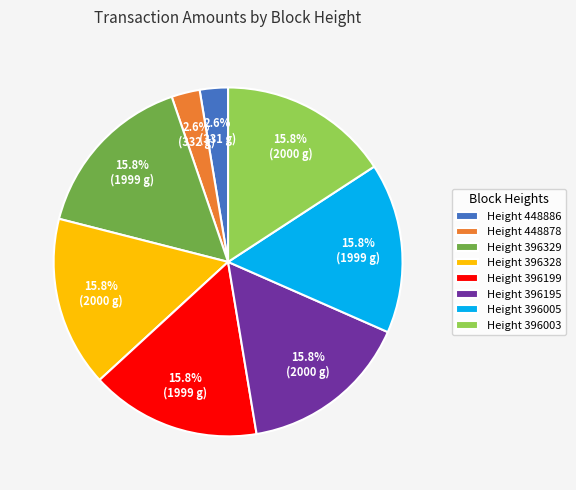

Between Height 448878 and Height 396003, which is larger?

Height 396003